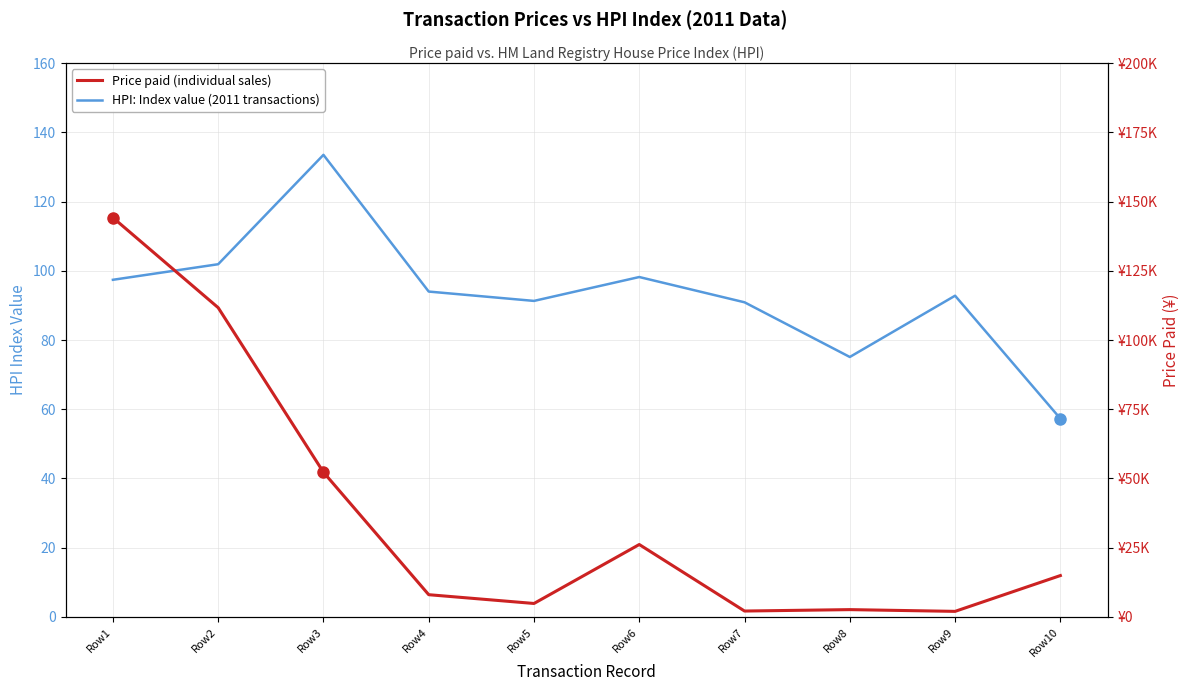

True or false: Price paid (individual sales) has a value of 150340.5 at Row2.

False